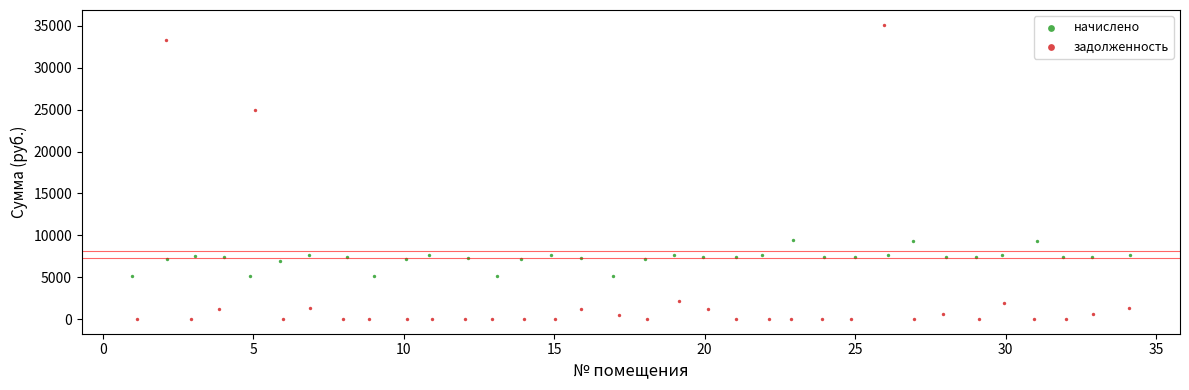

Which series has the widest spread of Y values?

задолженность